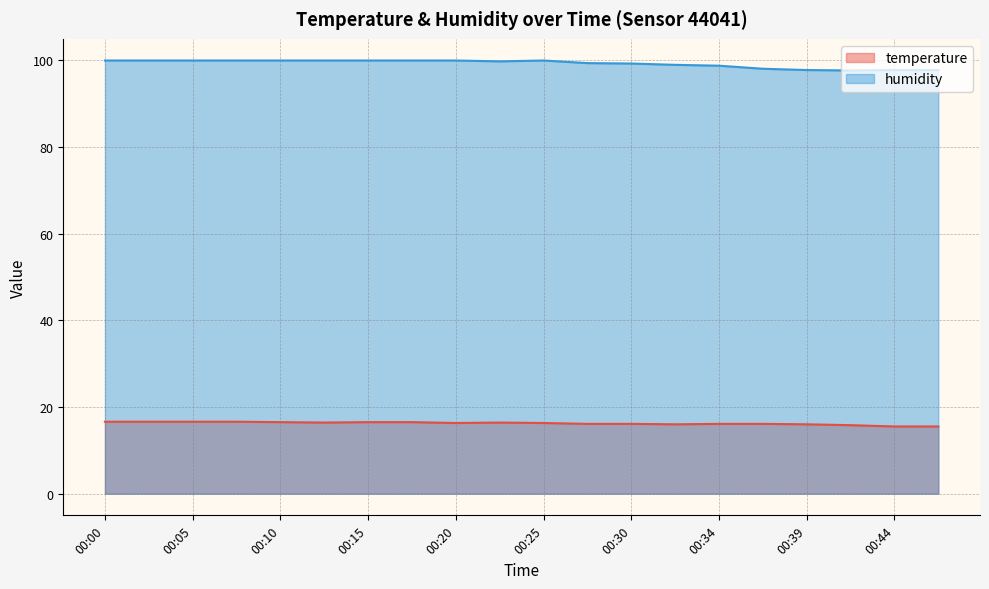

Which series has the largest total across all categories?

humidity